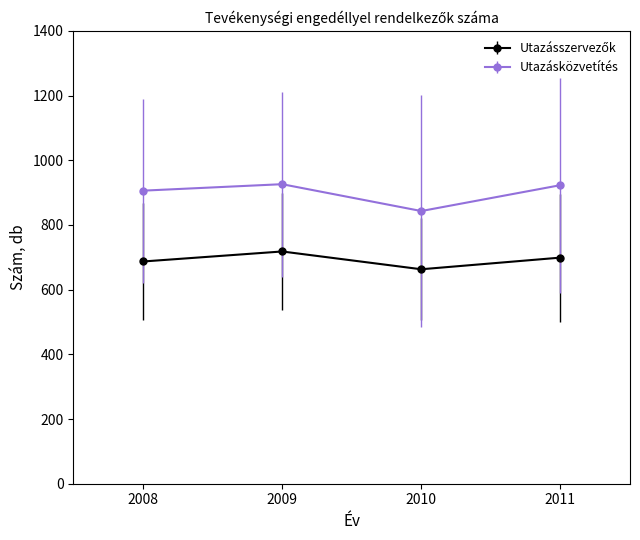

What is the difference between the maximum and minimum values in the Utazásközvetítés series?

83